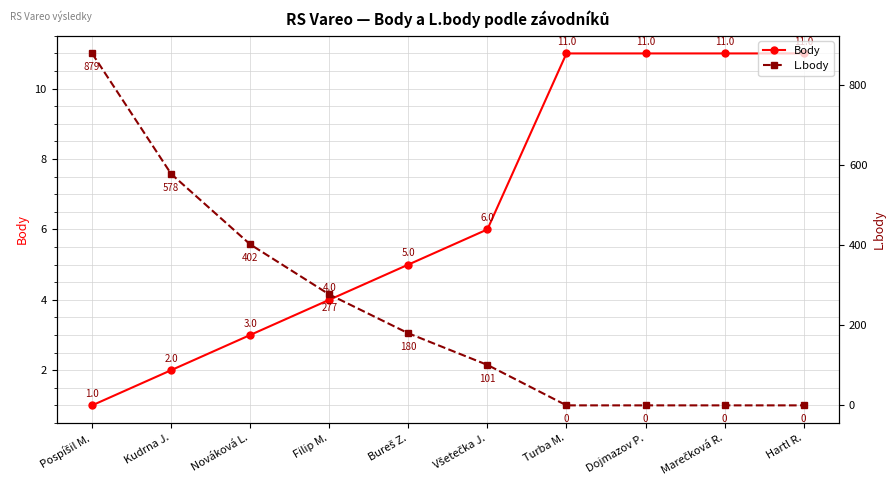

List the series in order of their overall mean, lowest first.

Body, L.body